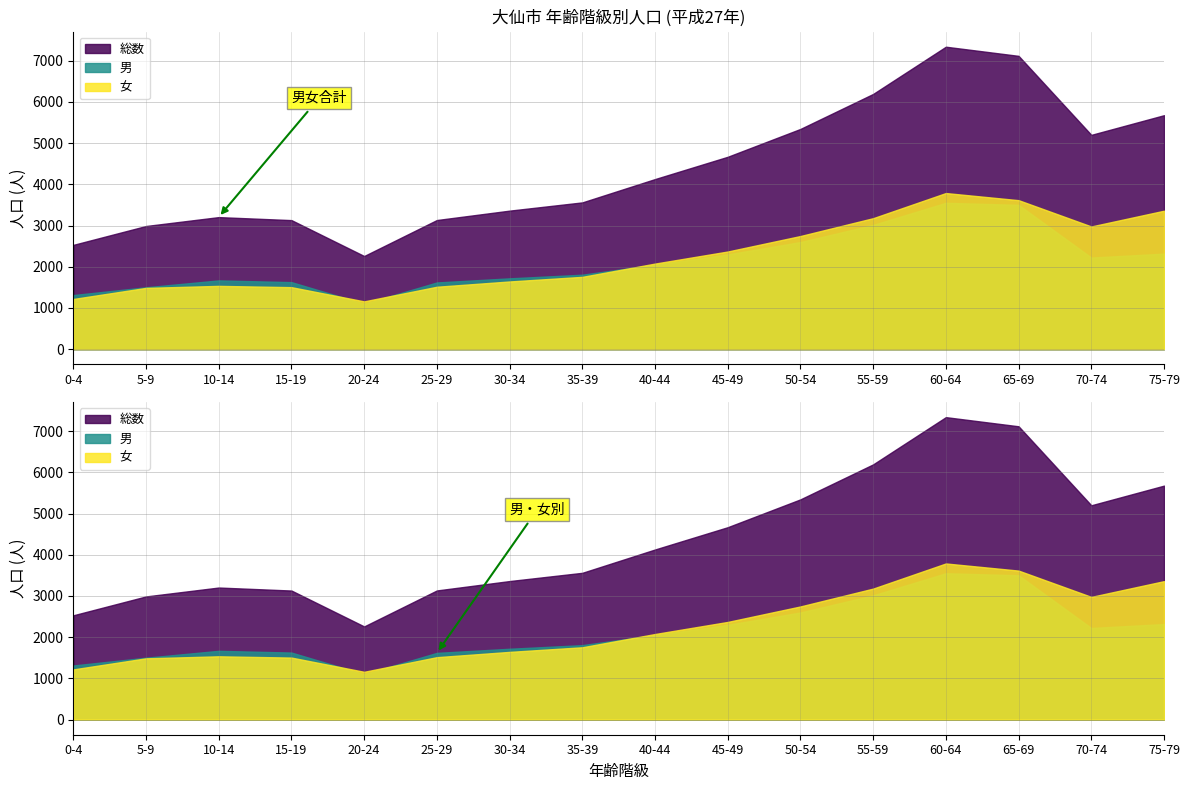

What are all the series names shown in the legend?

総数, 男, 女